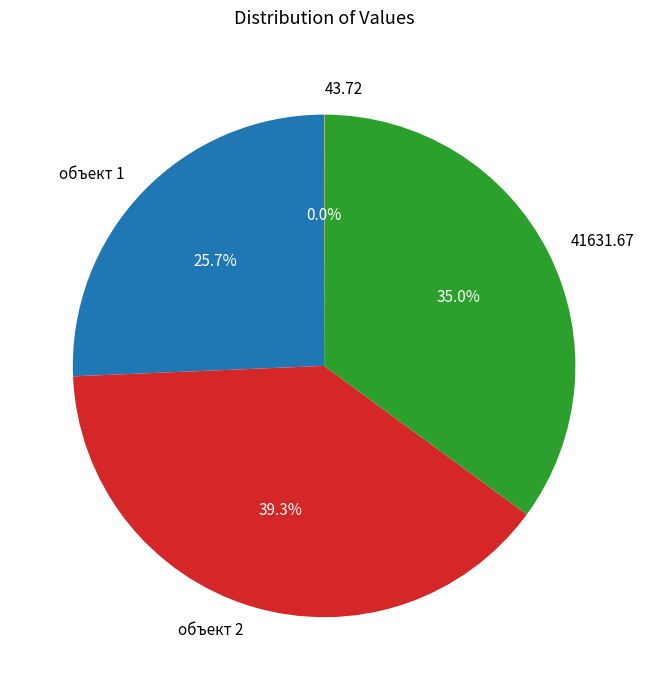

What is the ratio of the value at объект 2 to the value at объект 1?

1.5